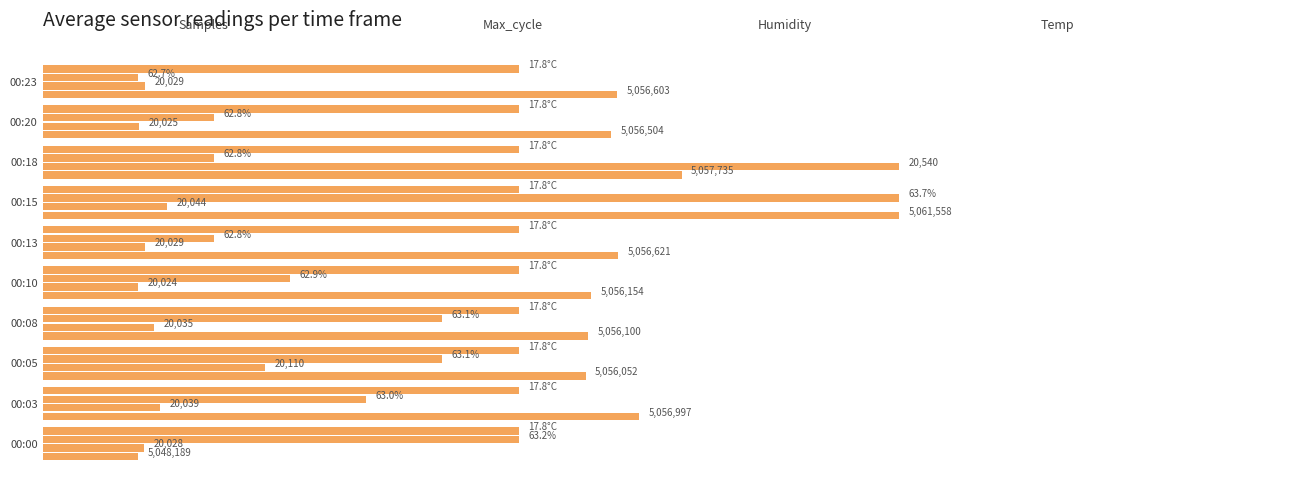

How many series are shown in this chart?

4